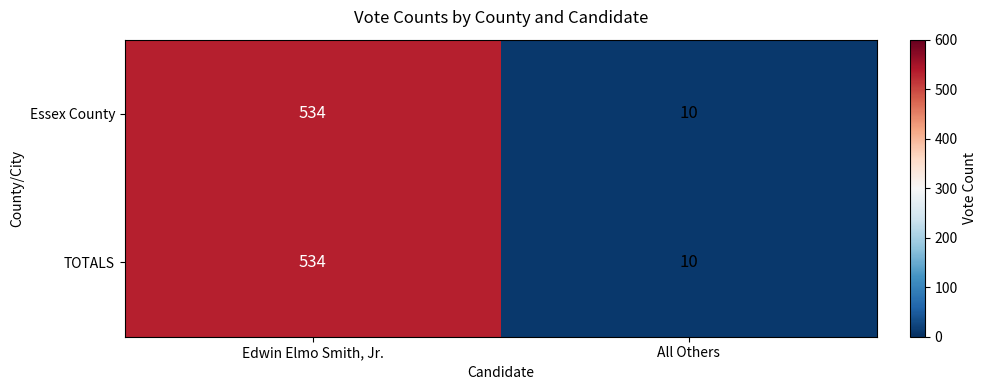

What is the difference between the TOTALS values at All Others and Edwin Elmo Smith, Jr.?

524